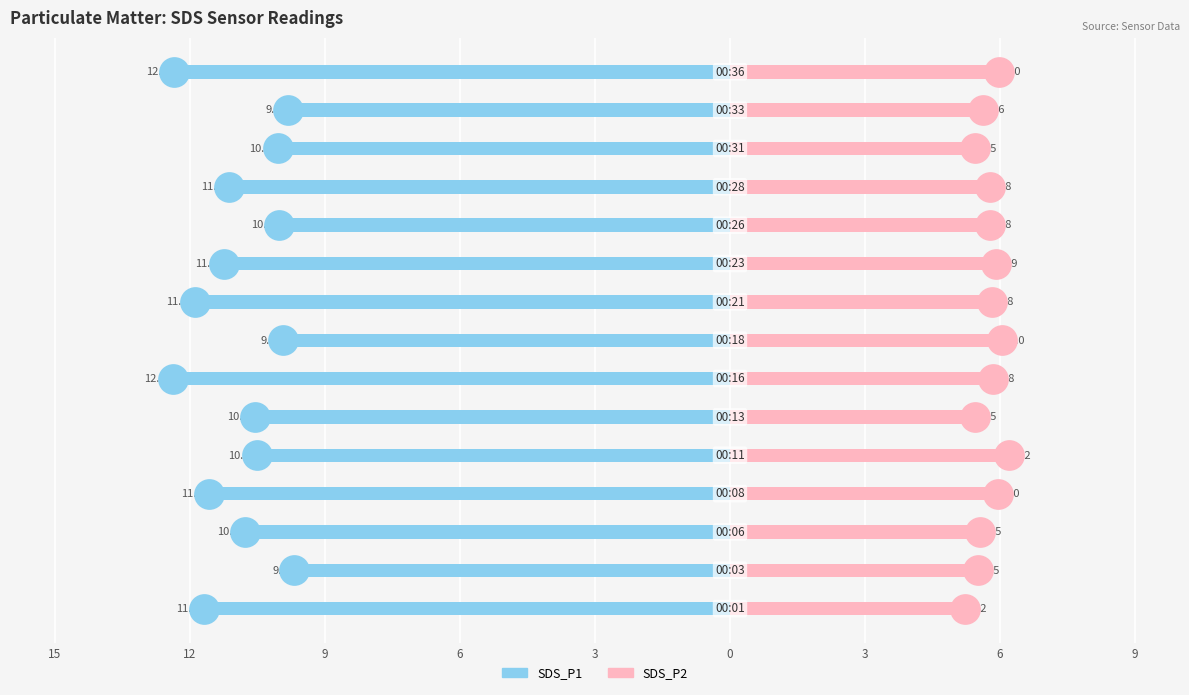

At how many categories does at least one series exceed 0?

15